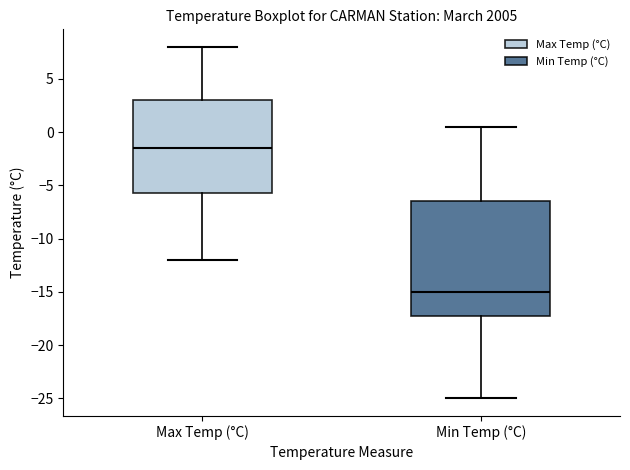

Reading left to right, transcribe this box plot: for each box, give where its median line is, the range the box spans, and where its two whiskers end, as read against the y-axis. The values are not printed on the chart, so give them approximately, as read against the axis.

Max Temp (°C): median -1.5, box -5.5 to 3.0, whiskers -12.0 to 8.0
Min Temp (°C): median -15.0, box -17.0 to -6.5, whiskers -25.0 to 0.5